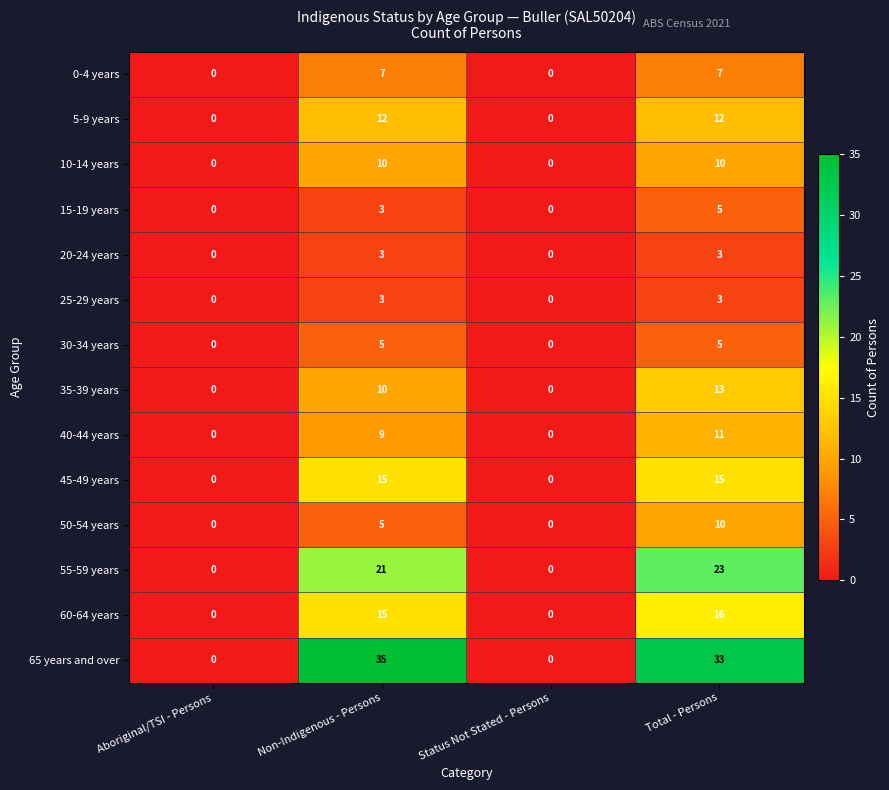

What is the sum of all 50-54 years values?

15